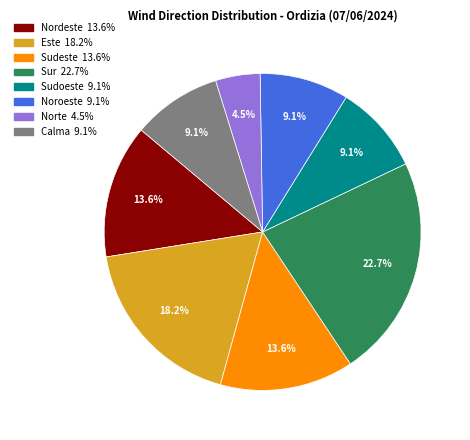

Does Este represent more than half of the total?

No